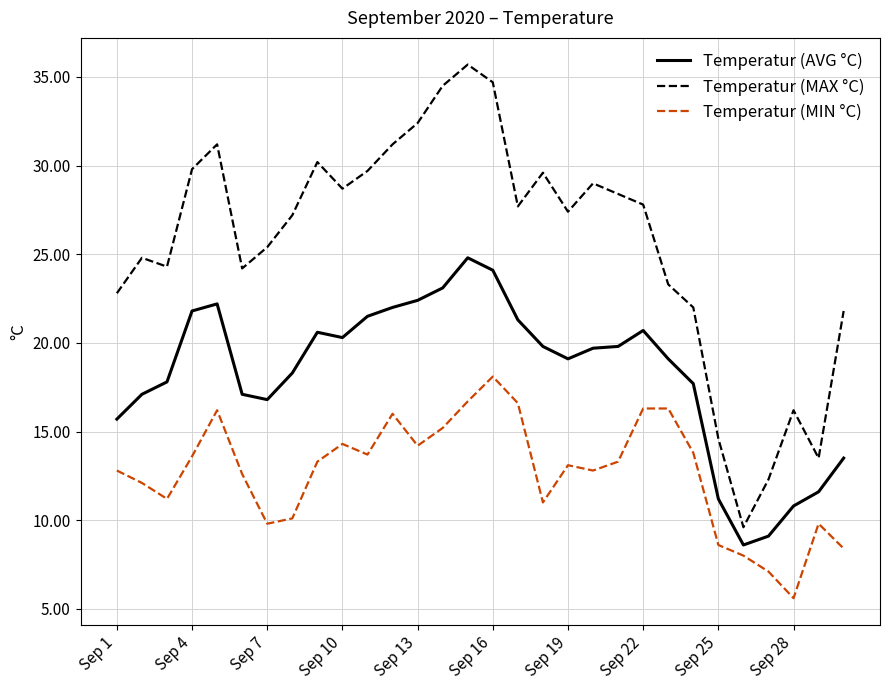

Does the chart have visible grid lines?

Yes